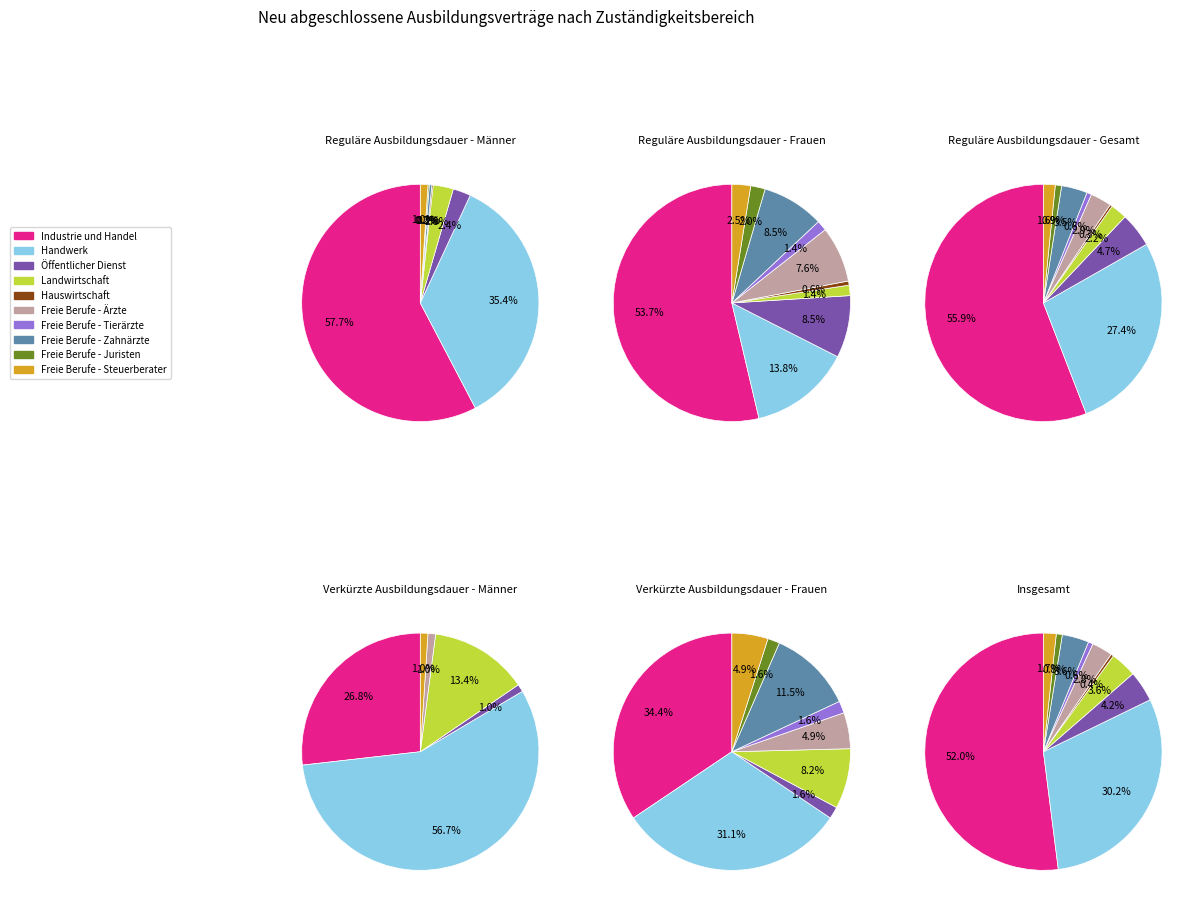

What is the largest slice in the pie chart?

Industrie und Handel